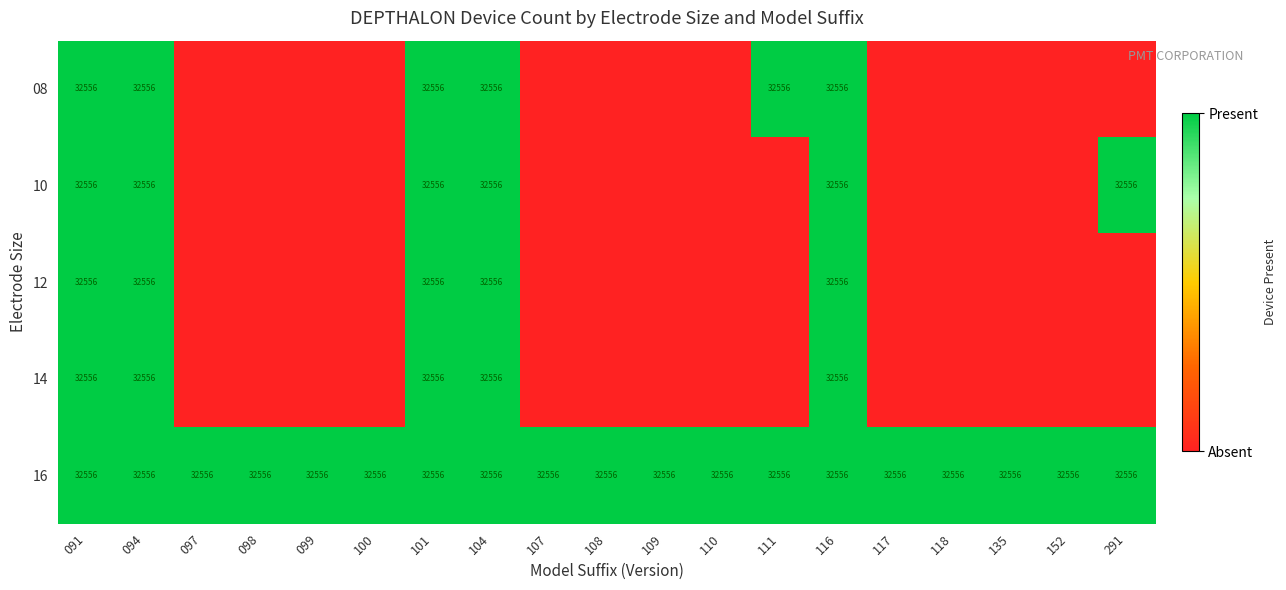

Is it true that 10 equals 32556 at 101?

True